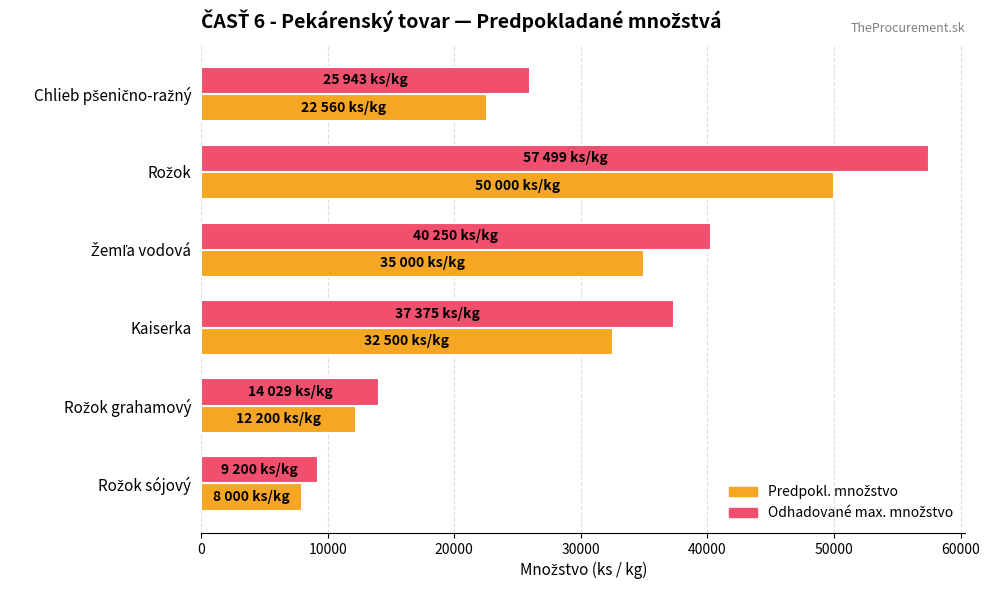

What is the minimum value shown in the chart?

8000.0